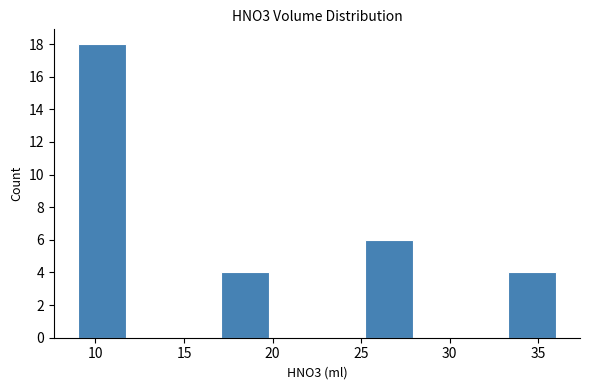

Which range on the x-axis has the tallest bar?

9.0 to 11.7